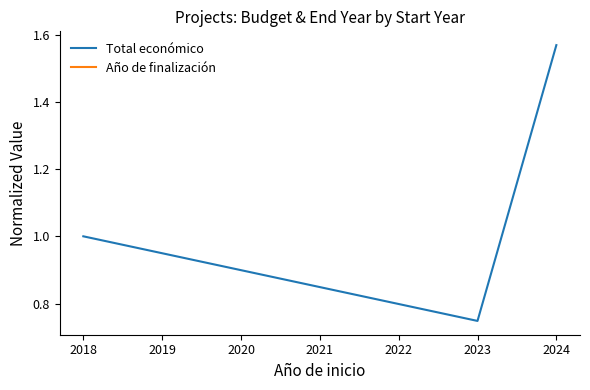

List the labels in order of Total económico value, smallest first.

2023, 2018, 2024